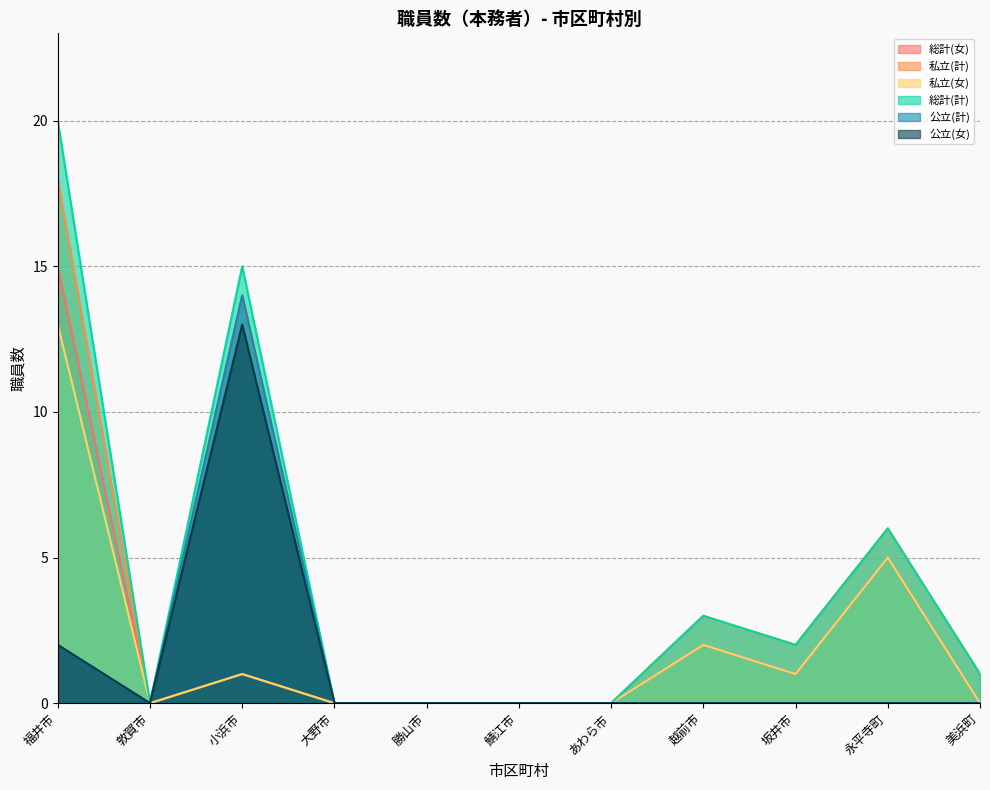

The 公立(女) series shows 0 at 越前市. True or false?

True